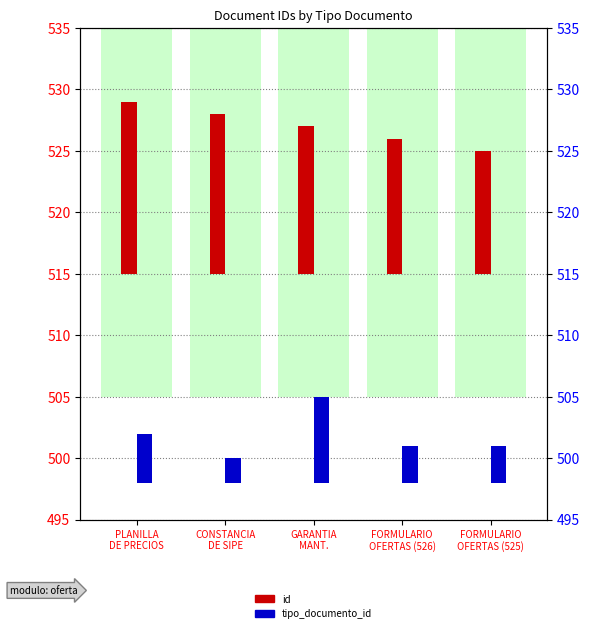

At which category does the chart reach its minimum across all series?

CONSTANCIA
DE SIPE